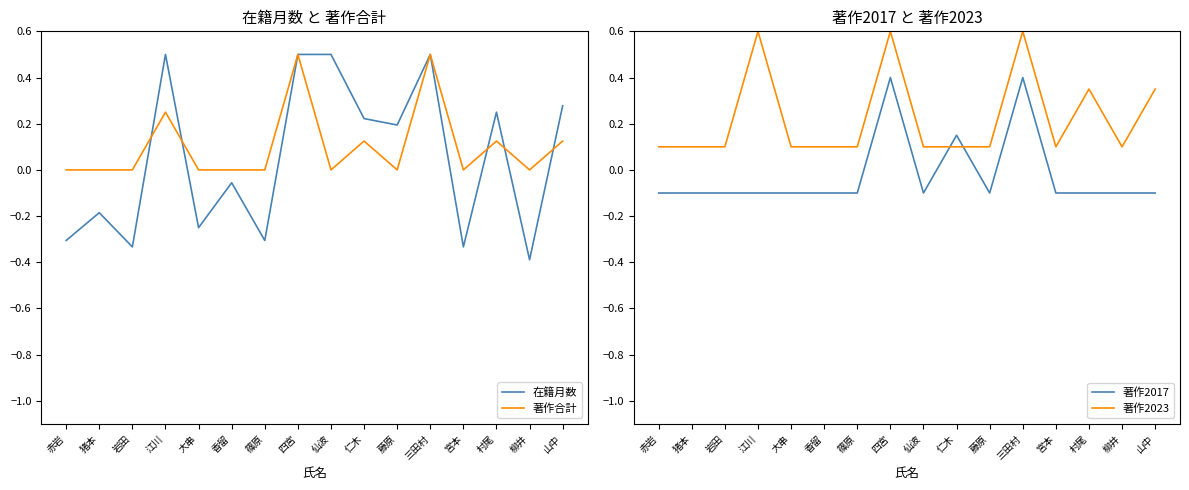

What is the label of the 9th point from the left?

仙波